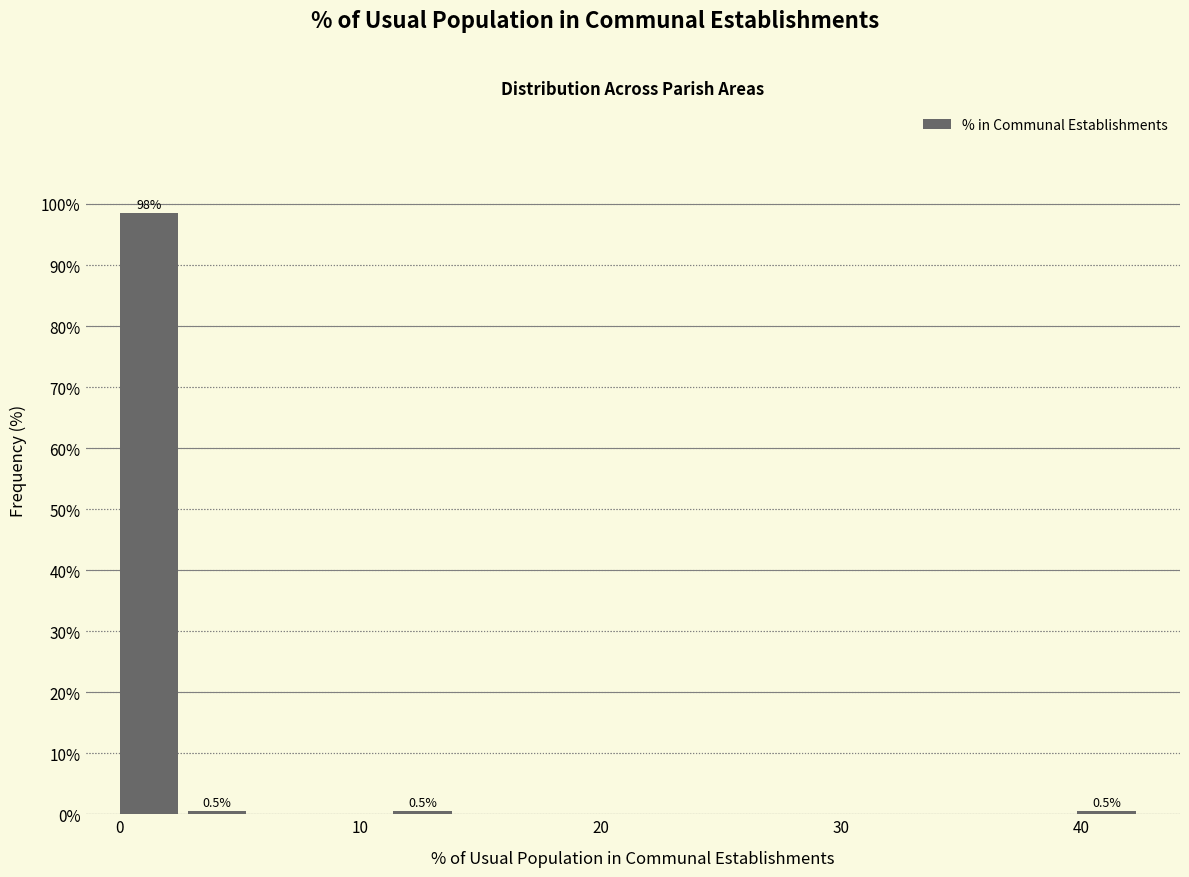

Read against the x-axis, roughly where is the centre of the tallest bar?

1